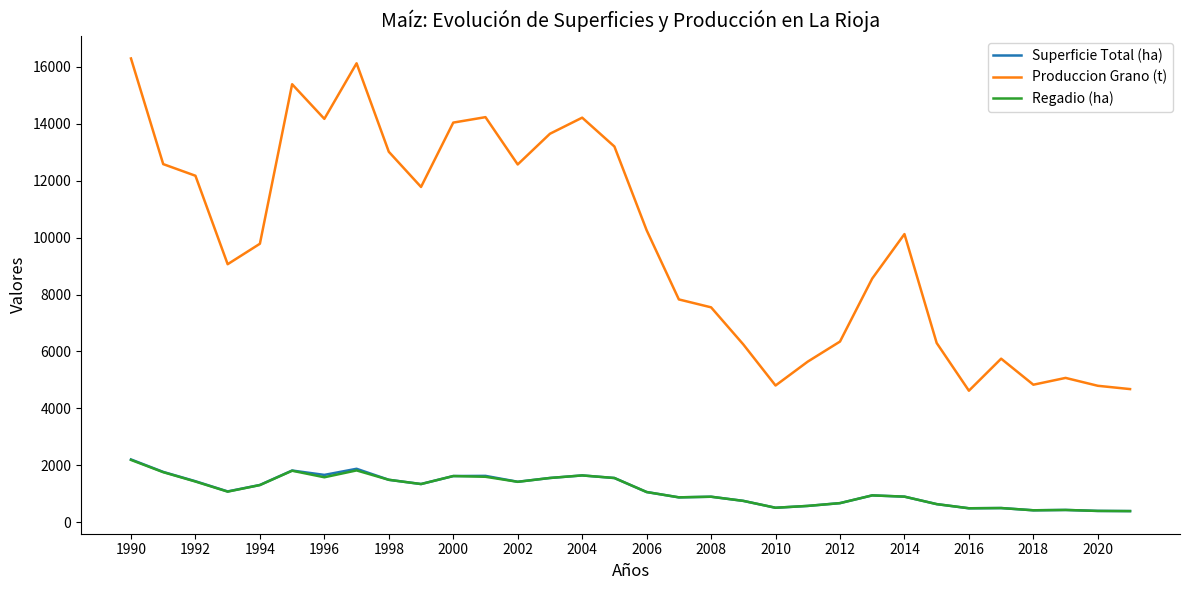

Which series has the largest range (max minus min)?

Produccion Grano (t)